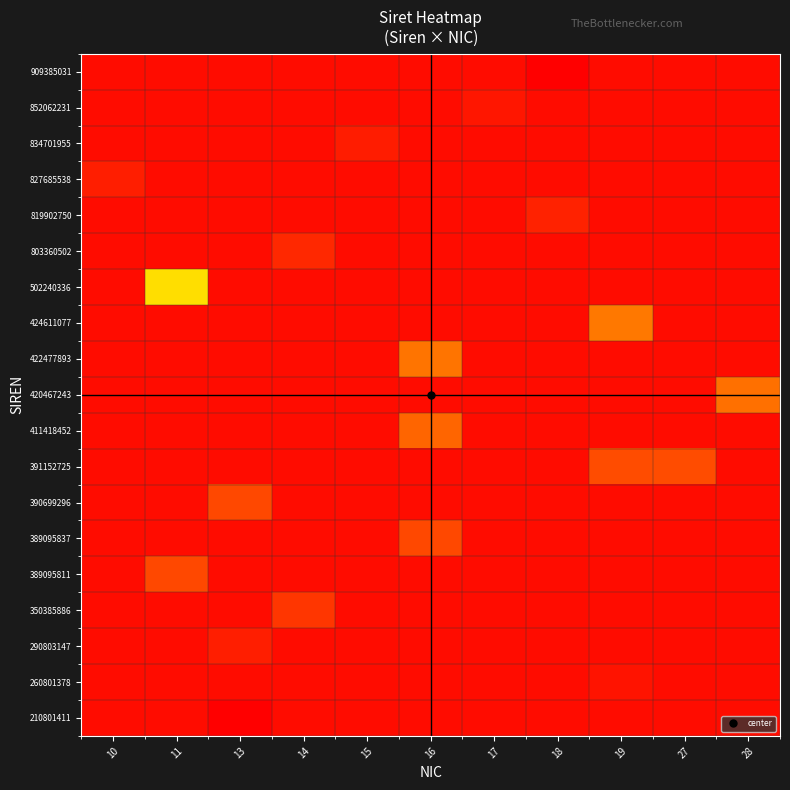

True or false: row_11 has a value of 0.3 at 19.

True